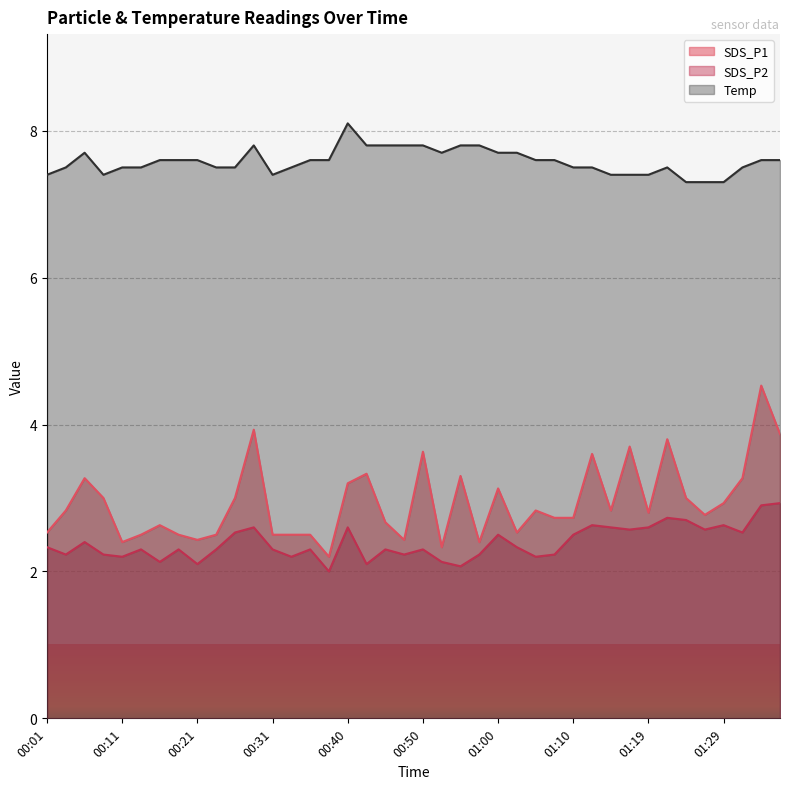

How many data points does each series have?

40